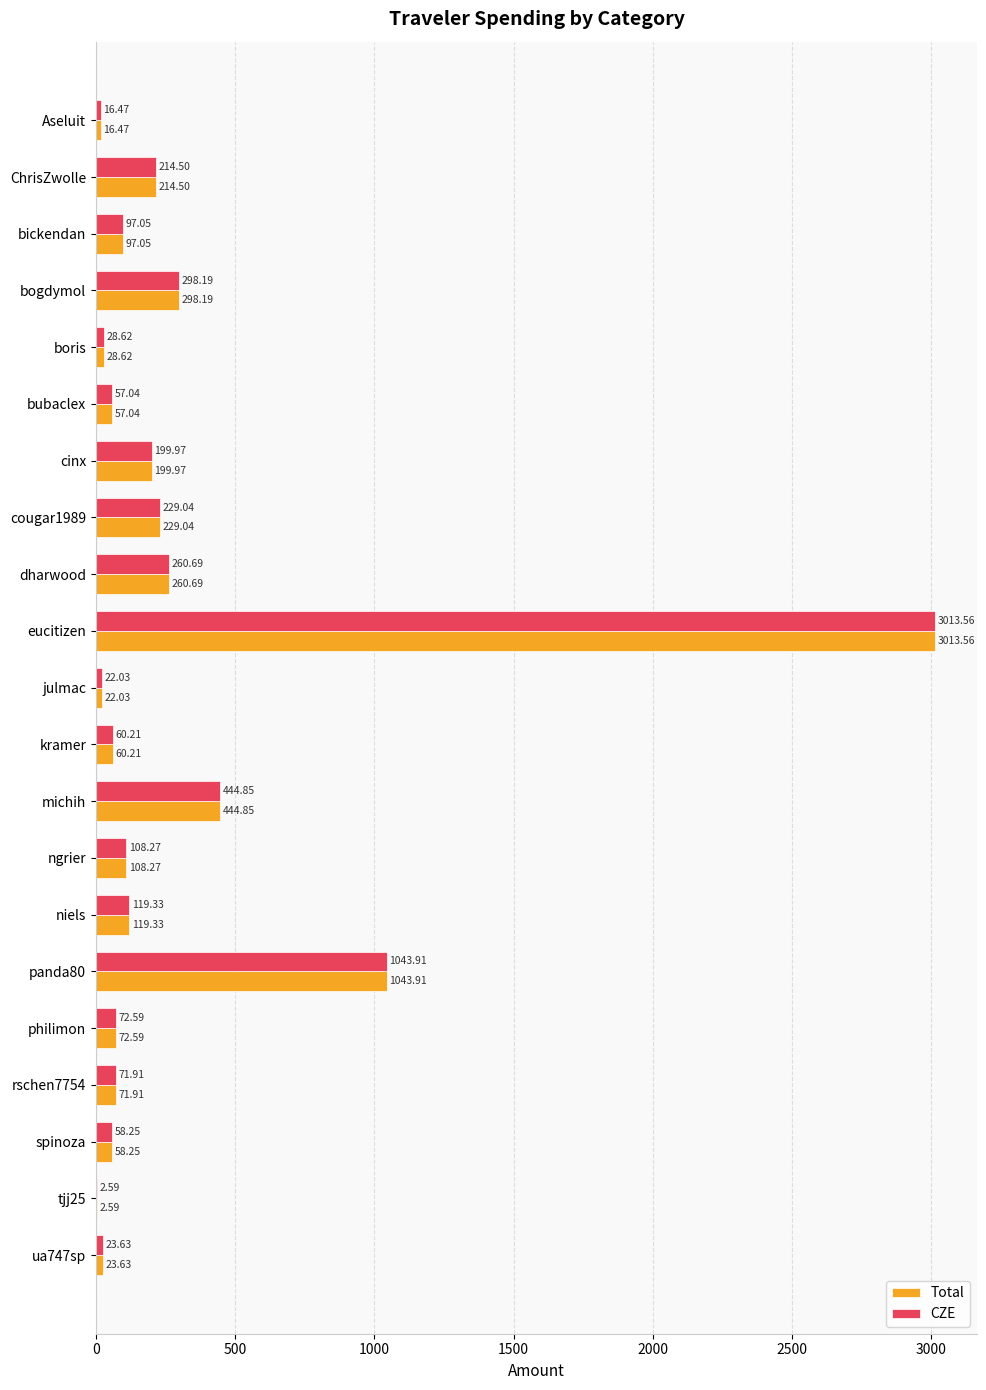

What is the sum of all CZE values?

6442.7